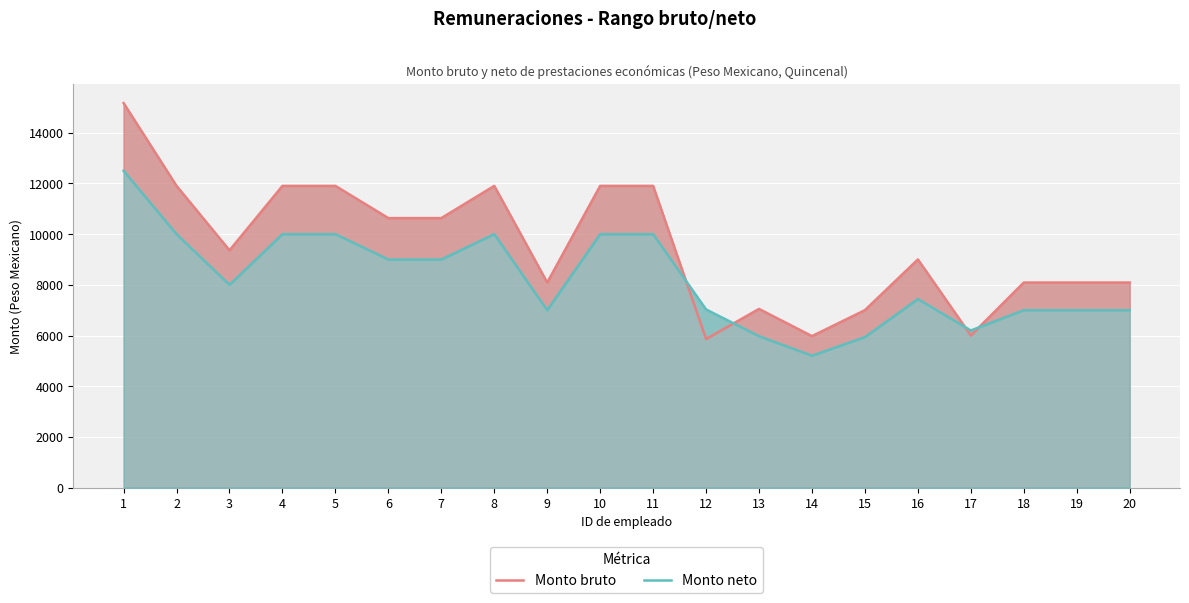

At how many categories does at least one series exceed 5507?

20